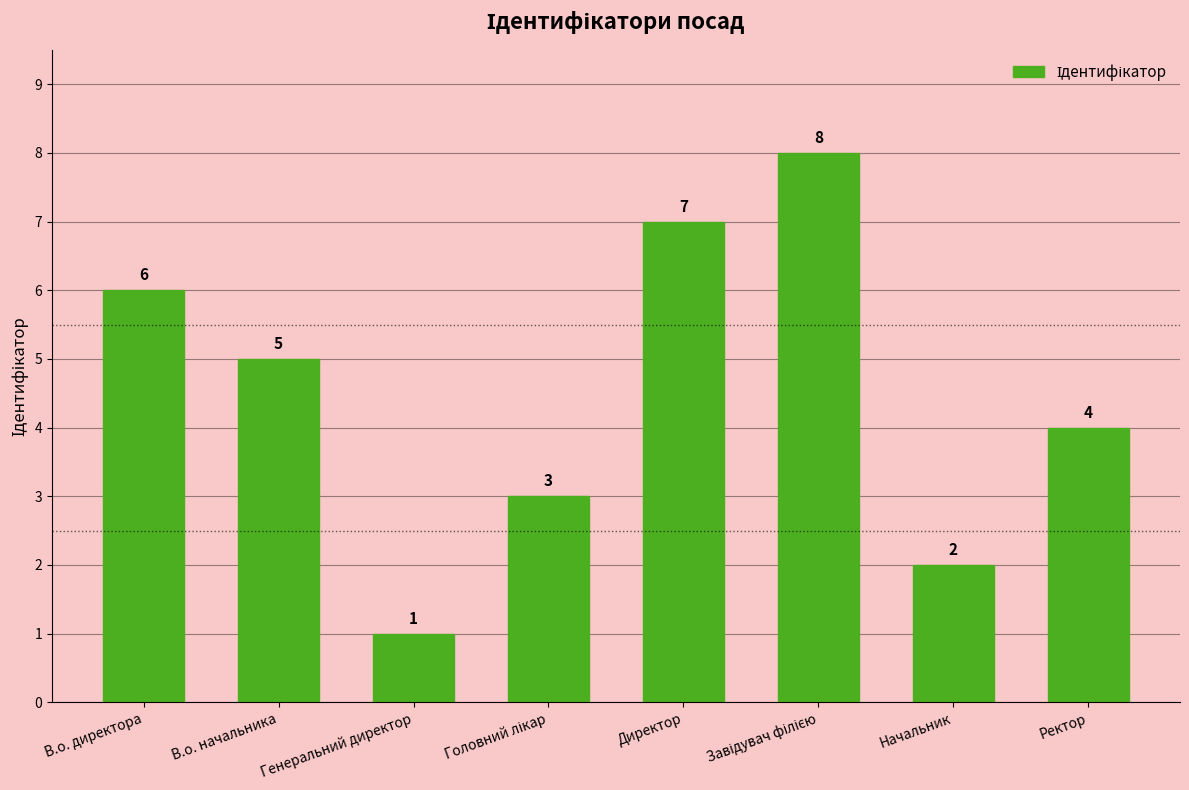

How many data points does each series have?

8